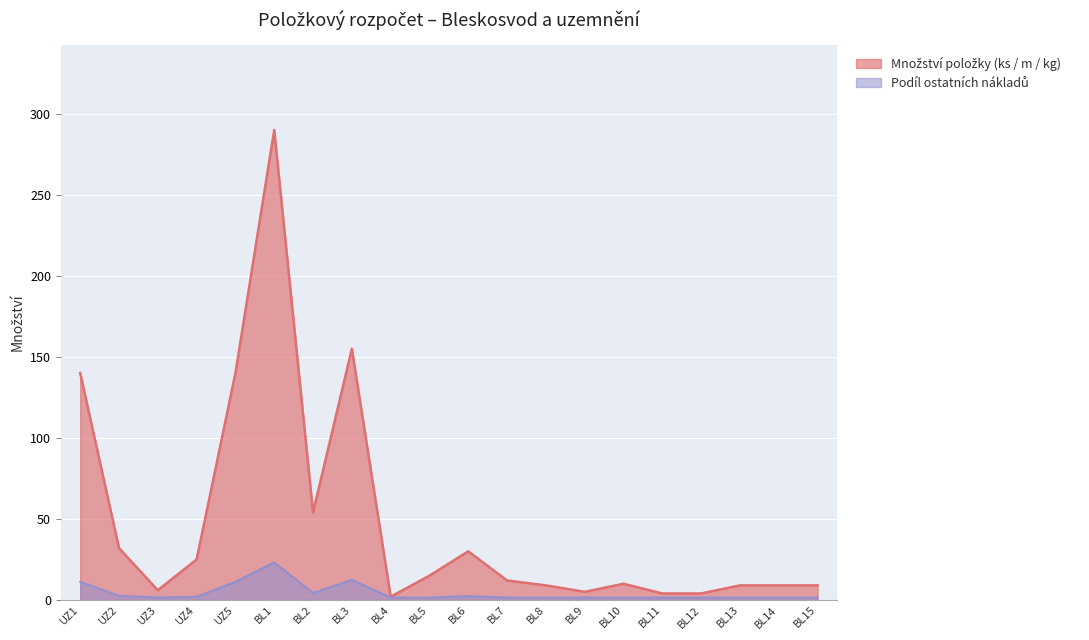

What is the greatest value displayed?

290.0